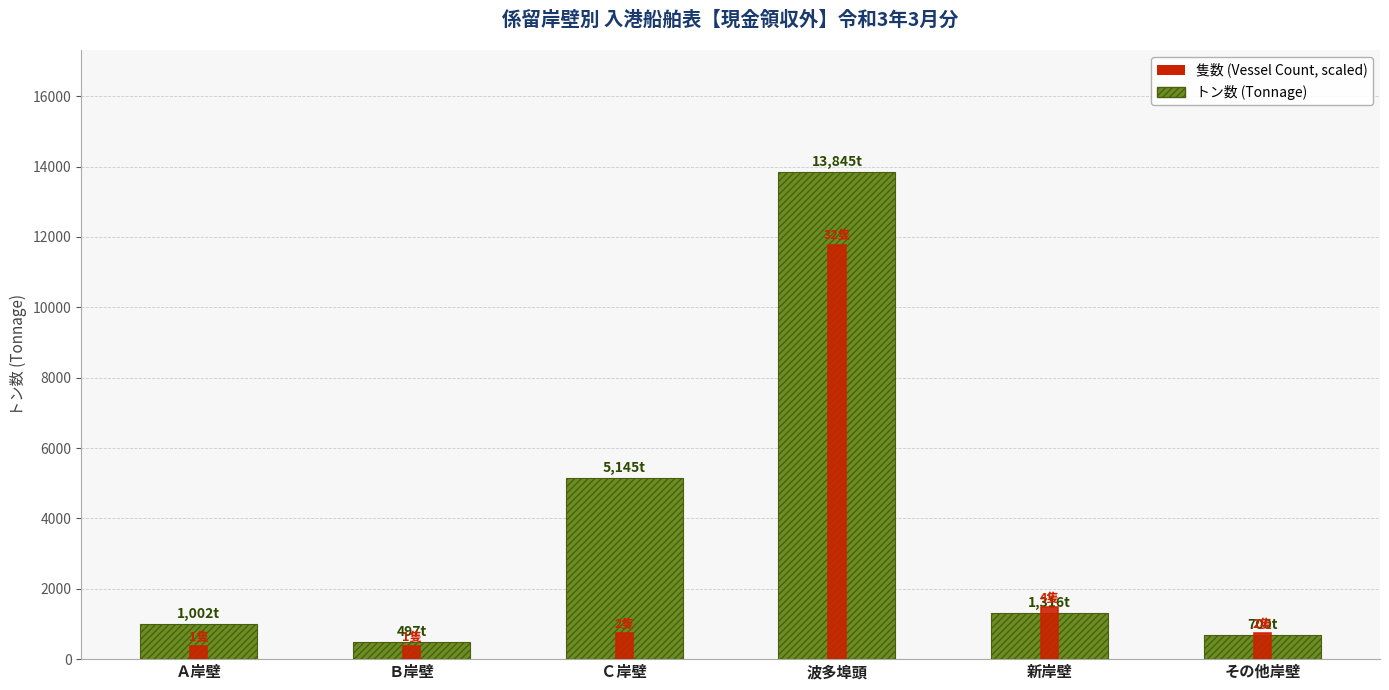

What is the label of the 4th bar from the right?

Ｃ岸壁